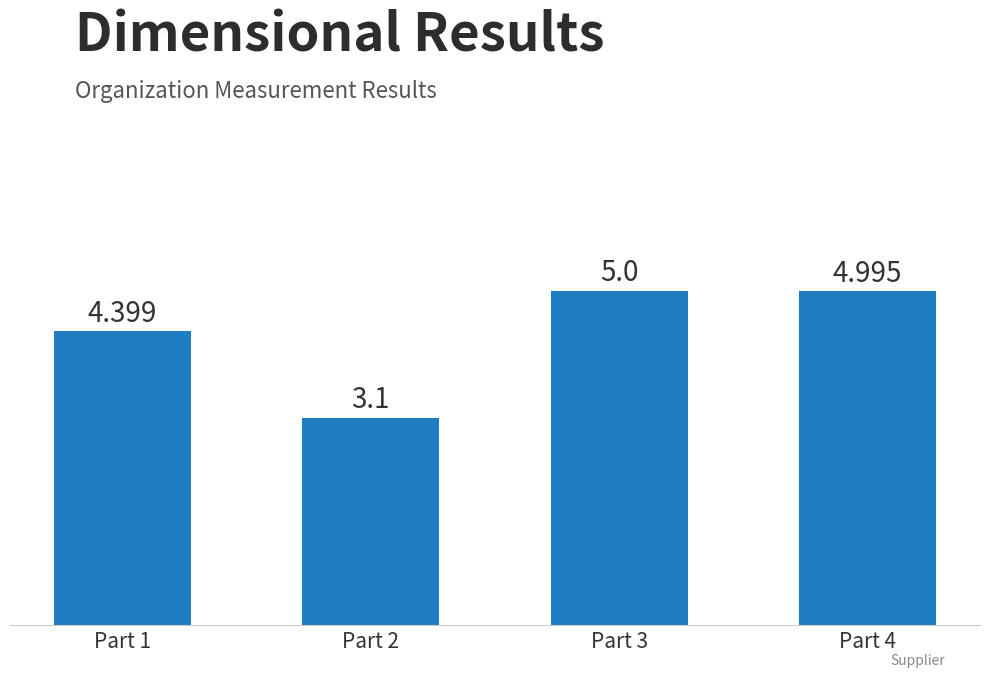

What is the average value?

4.4